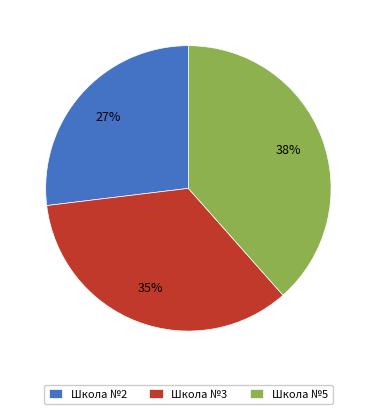

Approximately how many times larger is the value at Школа №2 compared to Школа №5?

0.7